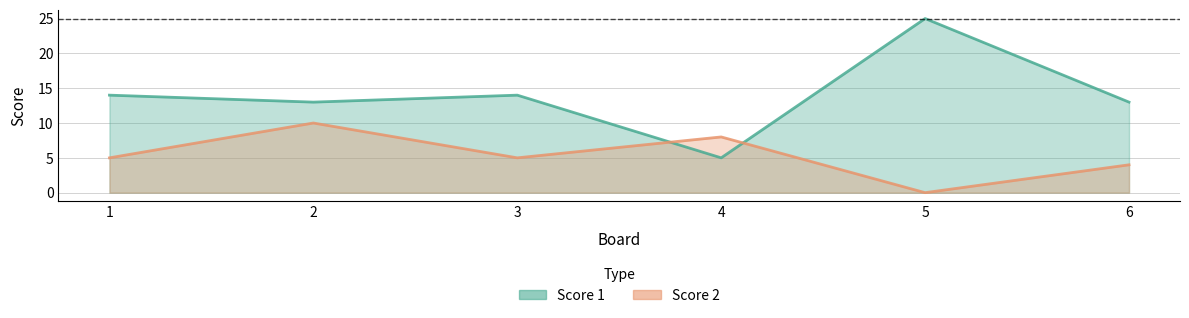

Reading right to left, transcribe all the data shown in this chart.

Score 1: 13	25	5	14	13	14
Score 2: 4	0	8	5	10	5